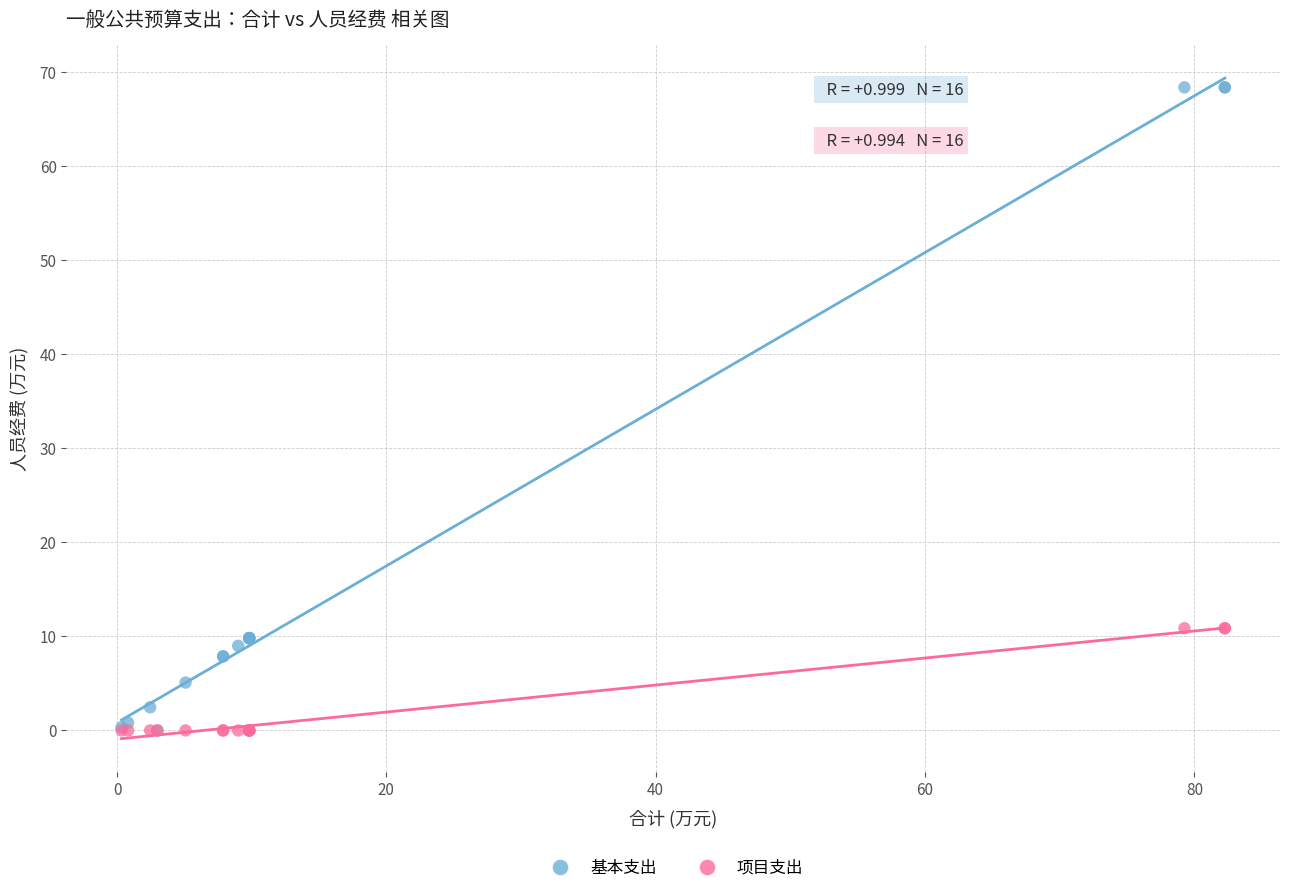

What are all the series names shown in the legend?

基本支出, 项目支出